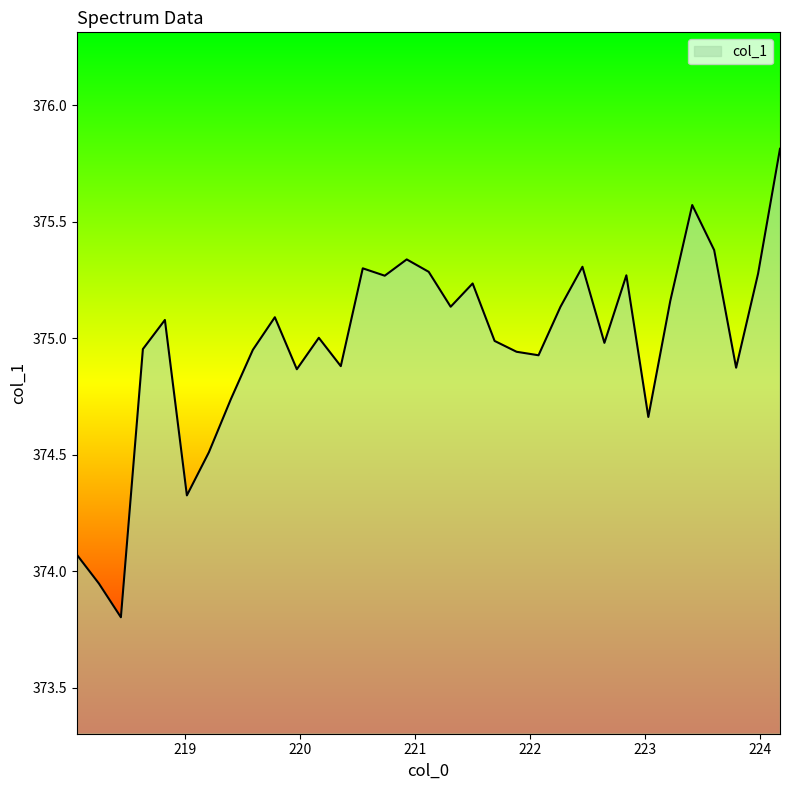

What is the smallest value displayed?

373.8